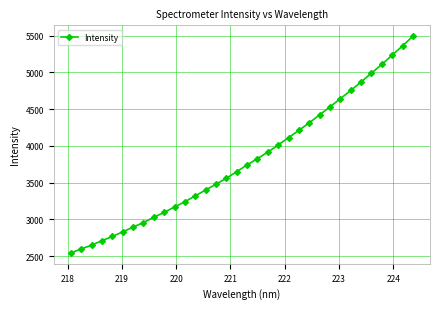

What is the minimum value shown in the chart?

2545.0